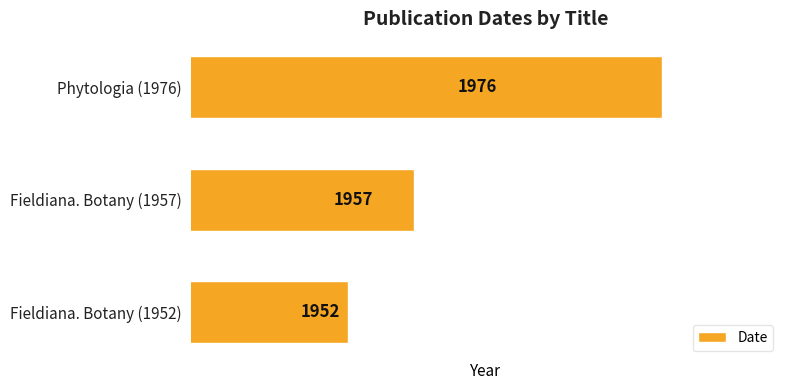

At which label is the value closest to 1964?

Fieldiana. Botany (1957)